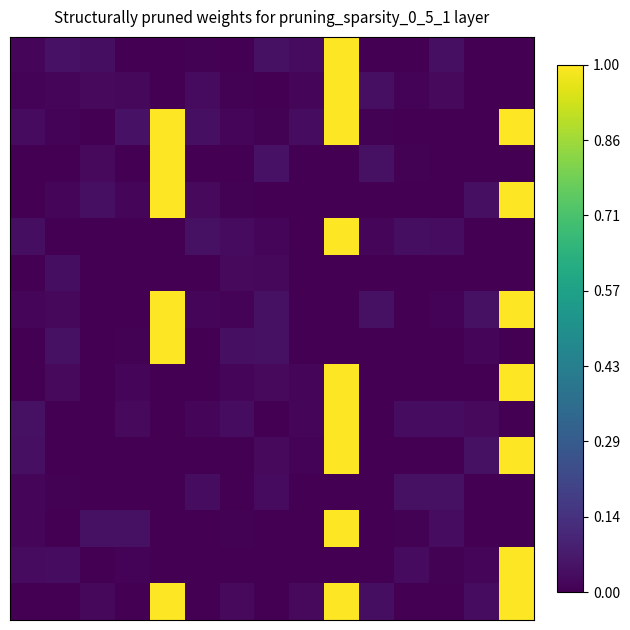

How many data points does each series have?

15